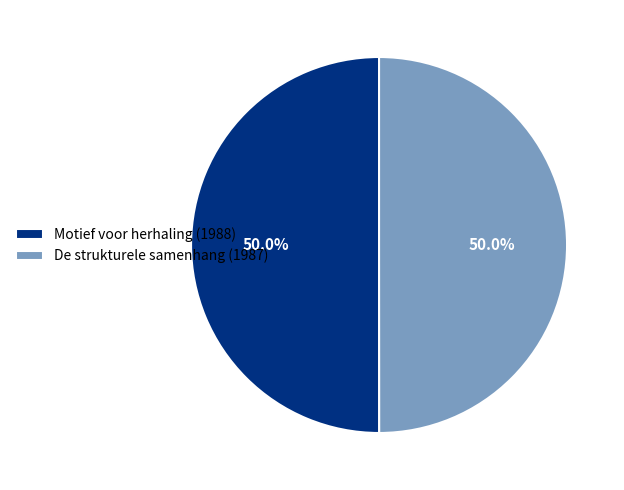

To the nearest percent, what percentage of the pie is De strukturele samenhang (1987)?

50%